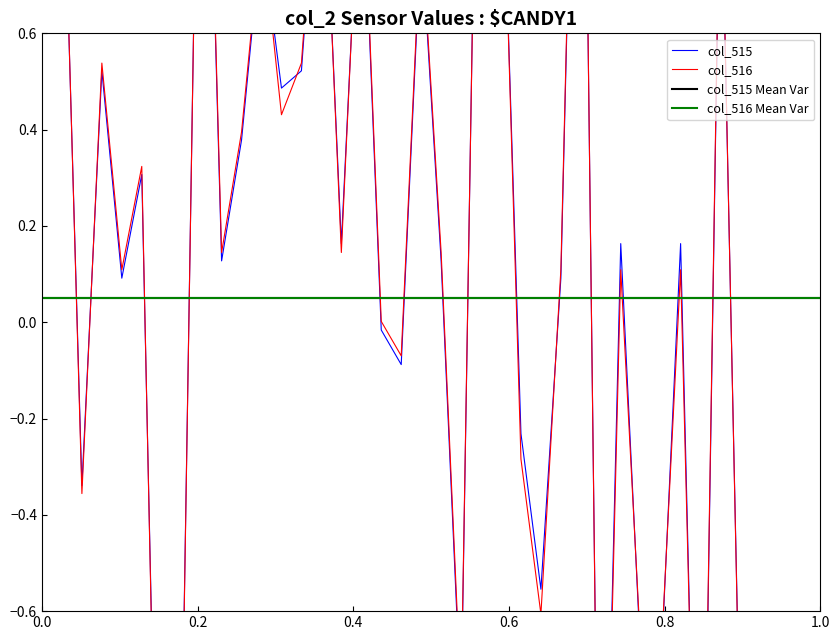

How many lines are shown in the chart?

4